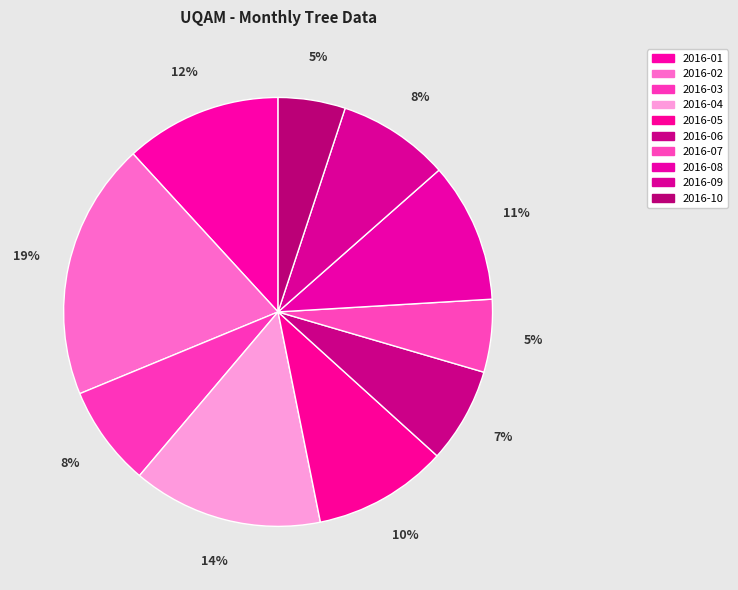

What is the change in value from 2016-07 to 2016-10?

-1